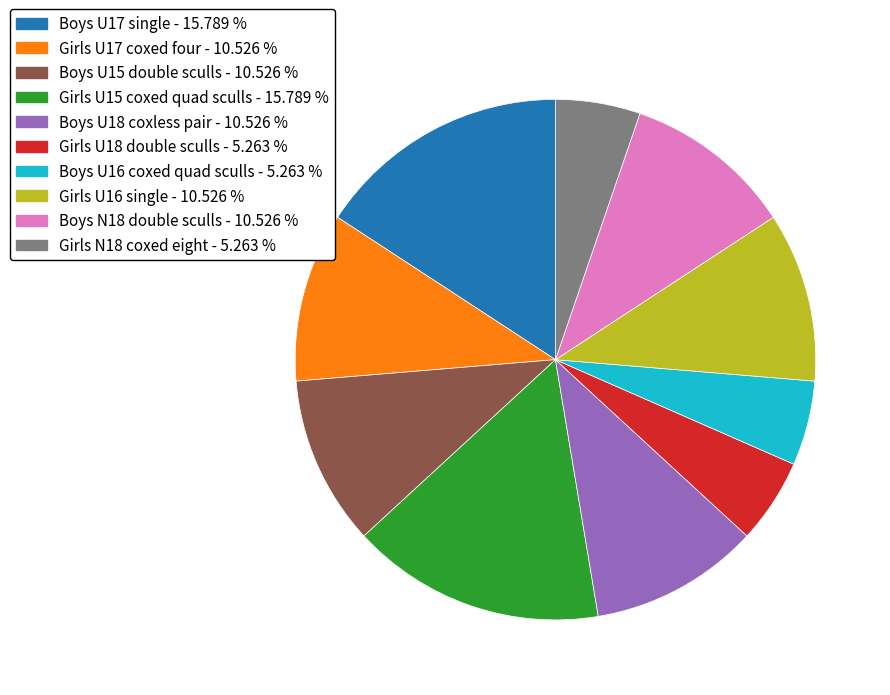

Which has a higher value, Girls U15 coxed quad sculls or Girls U16 single?

Girls U15 coxed quad sculls